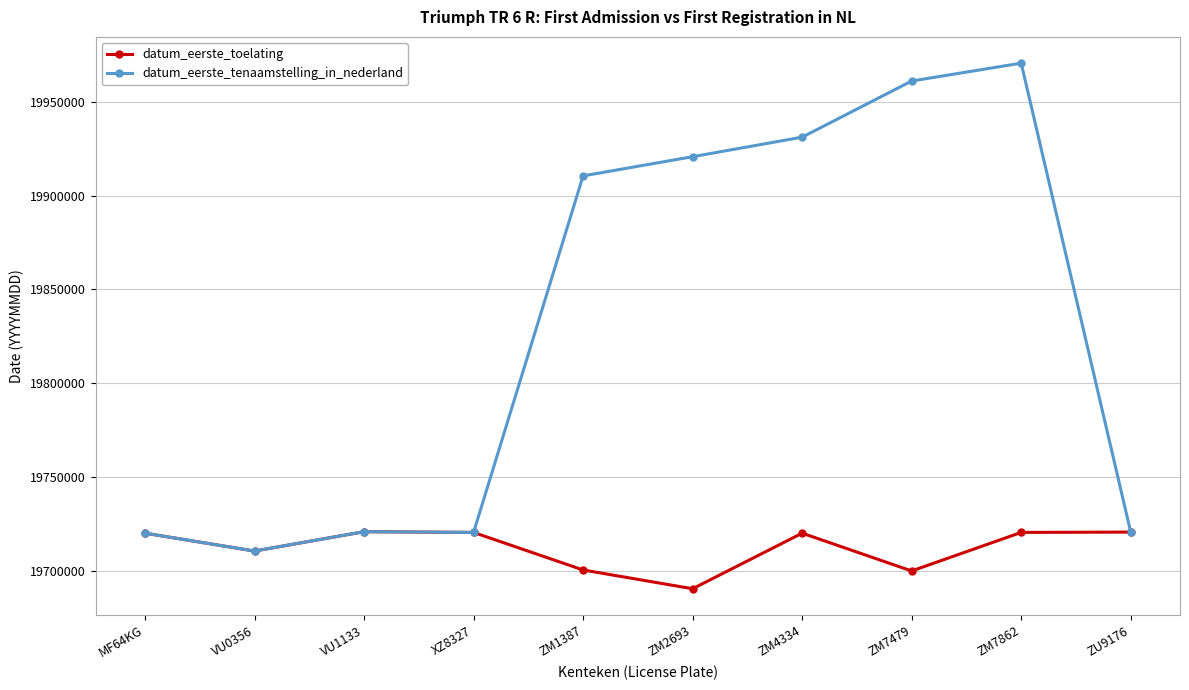

What is the label of the 2nd point from the left?

VU0356